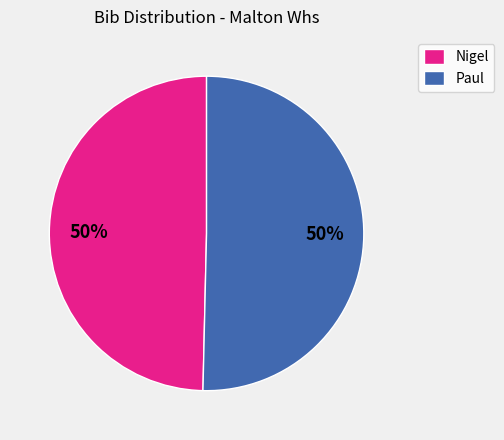

Do Nigel and Paul together represent more than half of the pie?

Yes